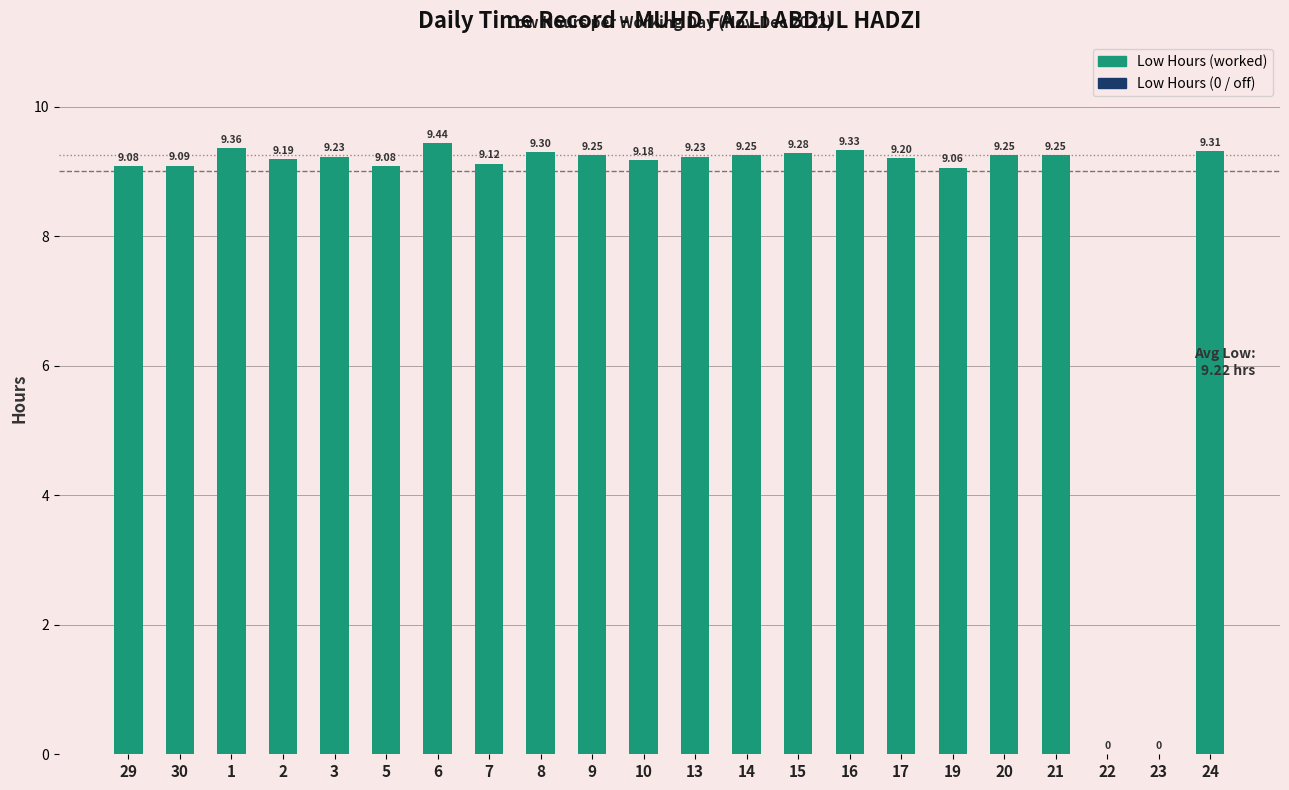

Approximately how many times larger is the value at 29 compared to 13?

1.0